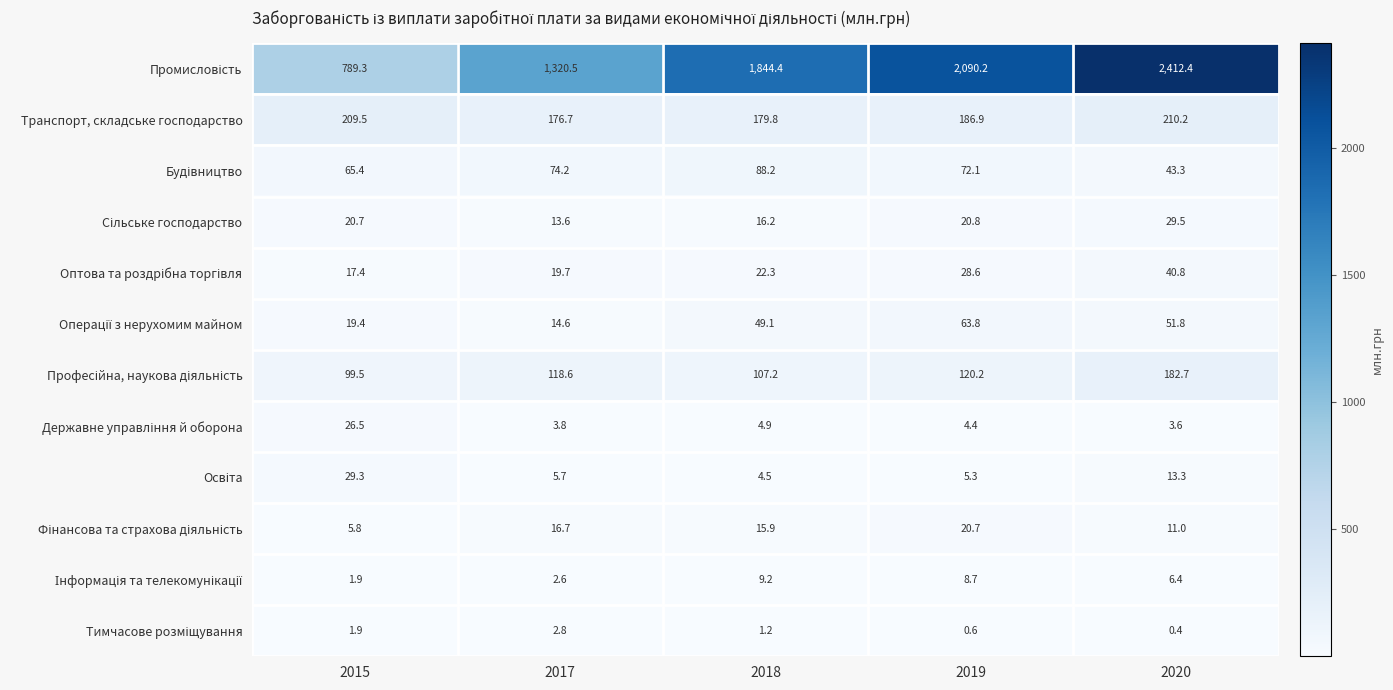

The Транспорт, складське господарство series shows 186.9 at 2019. True or false?

True